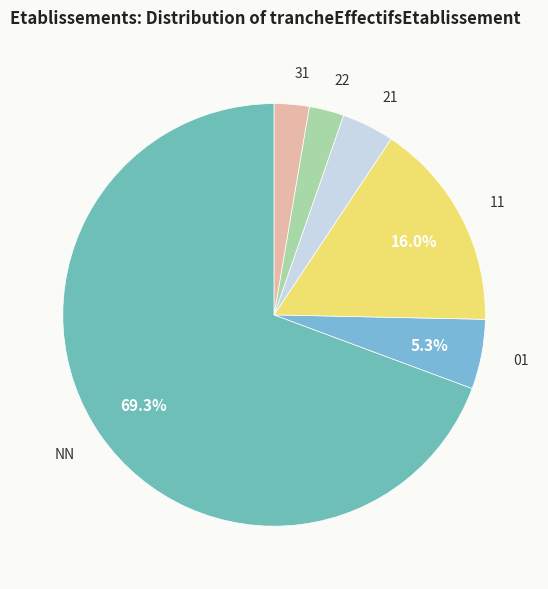

To the nearest percent, what is the average slice percentage?

17%